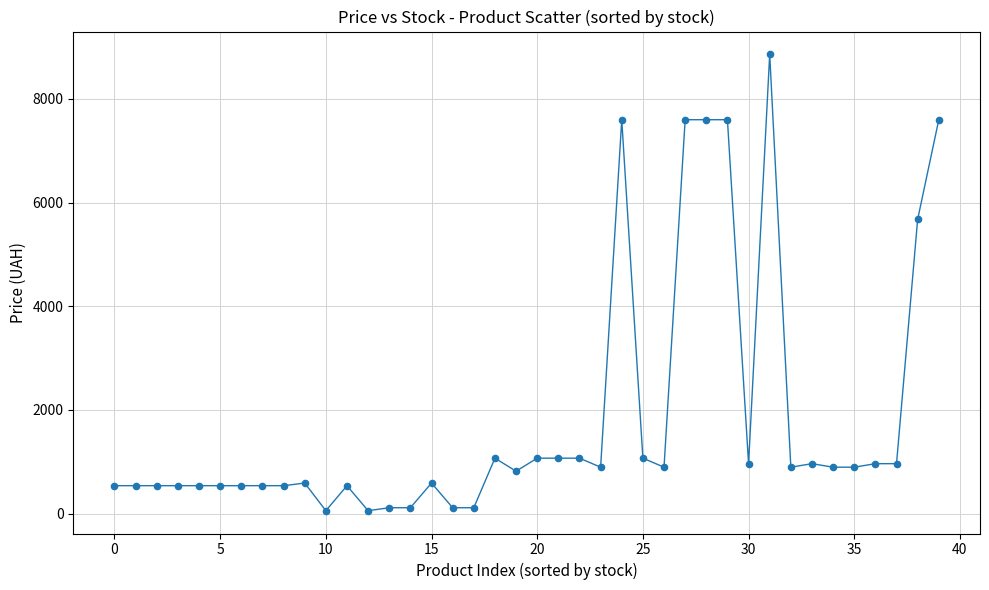

What Y value in the scatter plot is closest to 4456?

5673.8